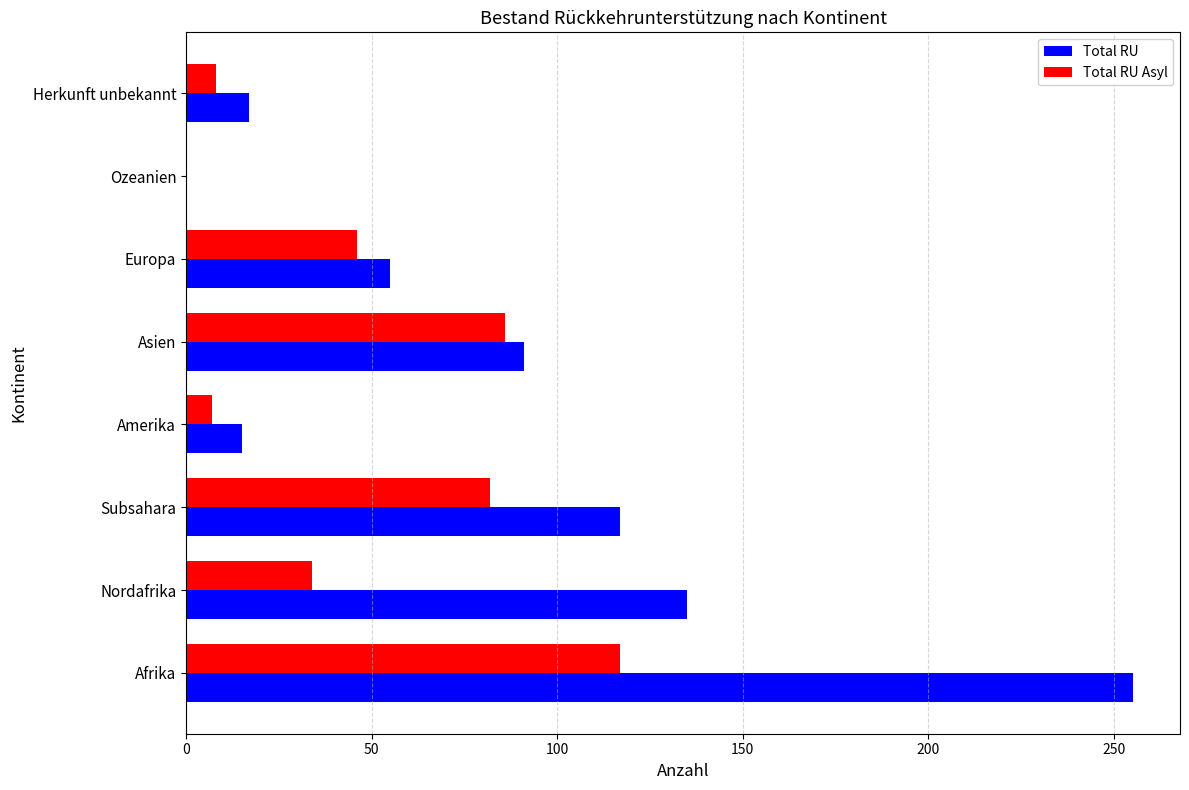

Which series changed the most between Afrika and Amerika?

Total RU